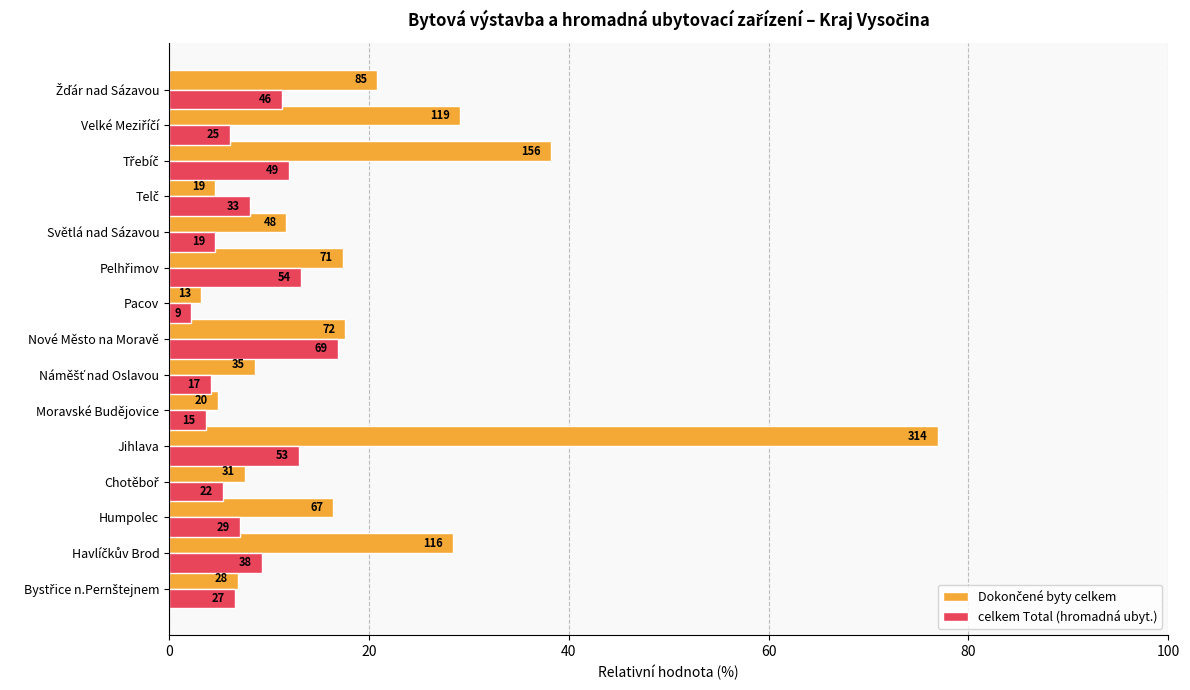

How many groups of bars are there?

15